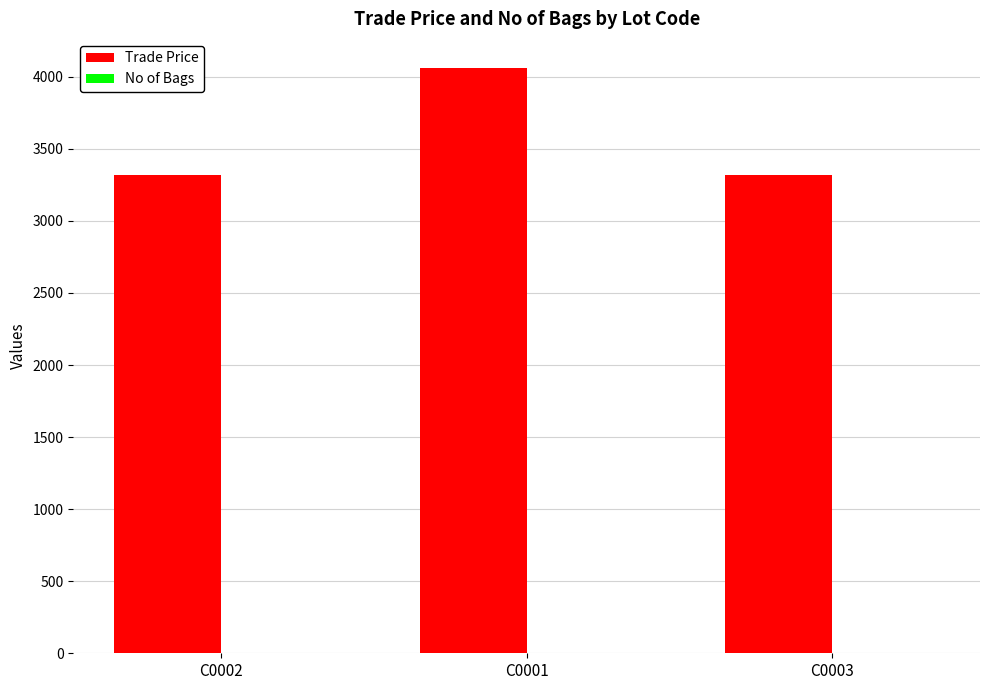

Which label corresponds to the largest value in the chart?

C0001